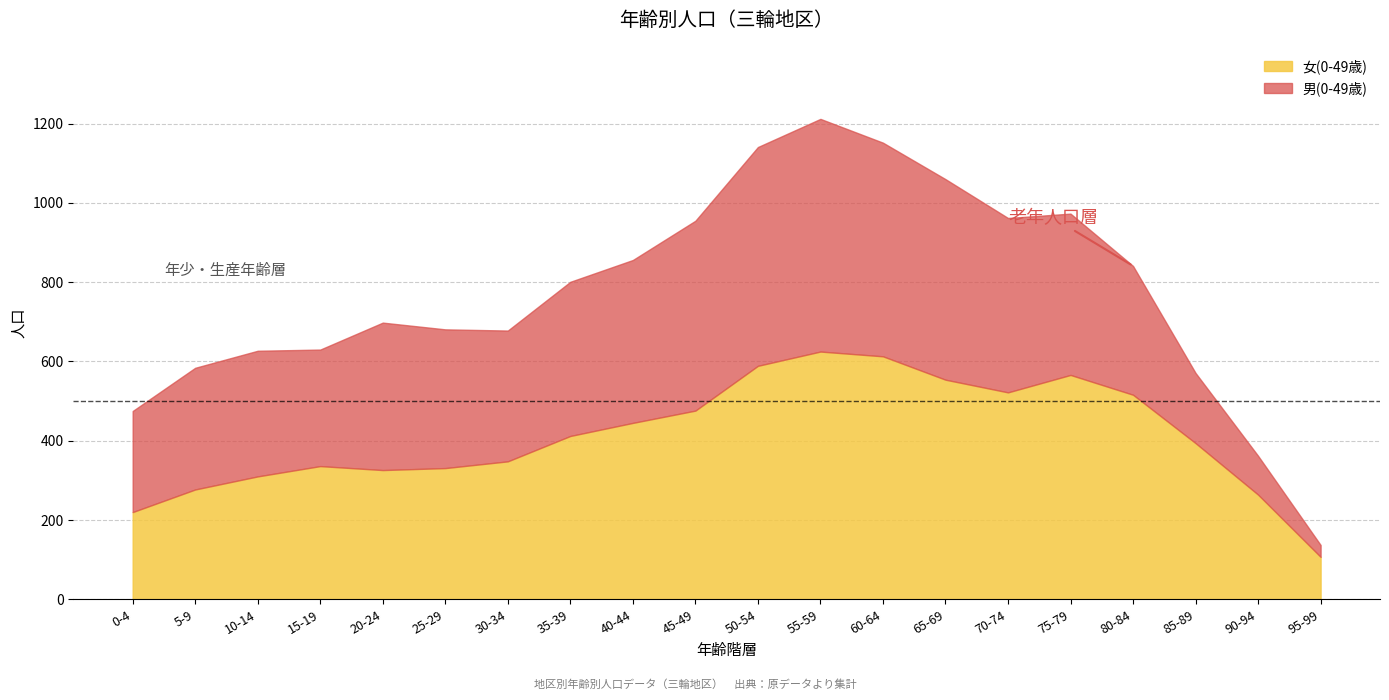

List the series in order of their peak value, lowest first.

男(0-49歳), 女(0-49歳)